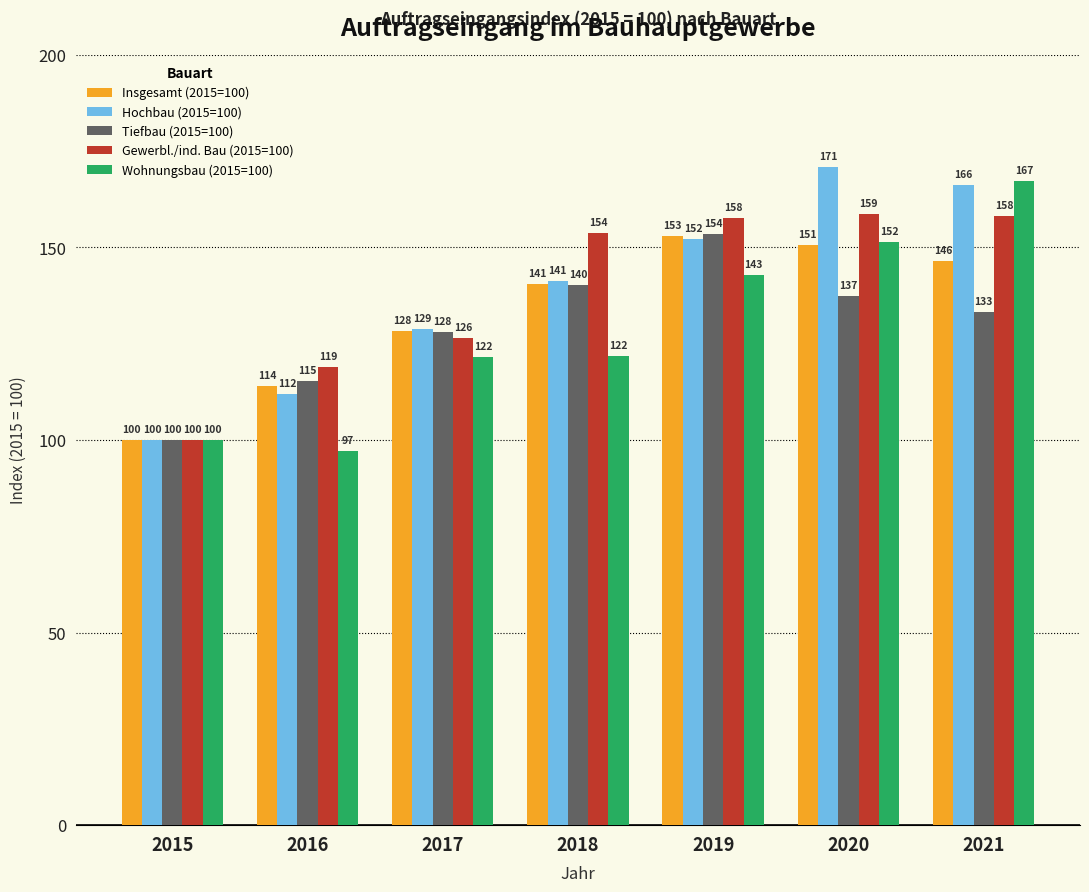

What is the maximum value shown in the chart?

170.8